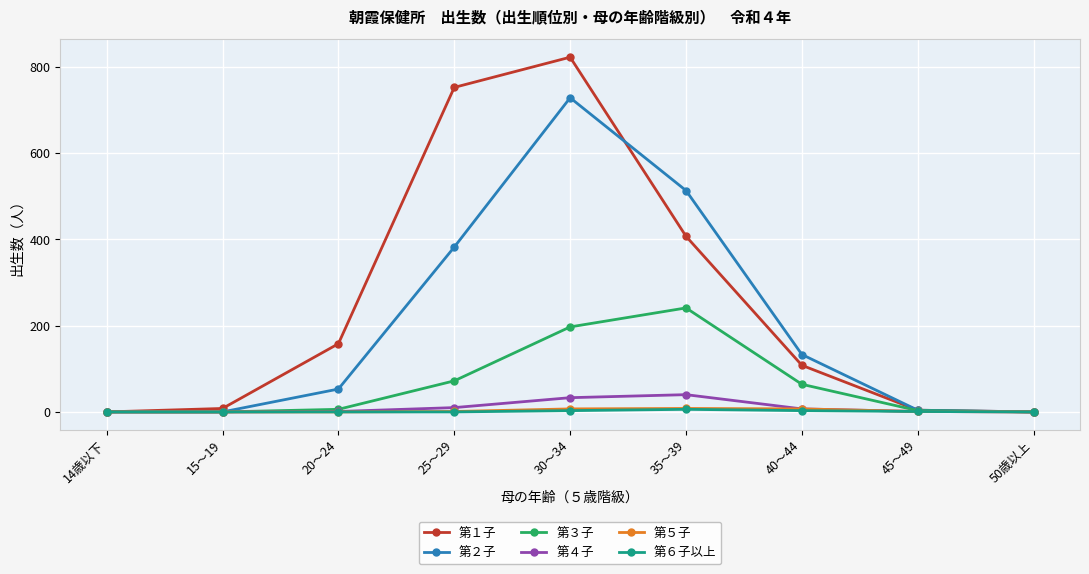

Which series has the largest total across all categories?

第１子